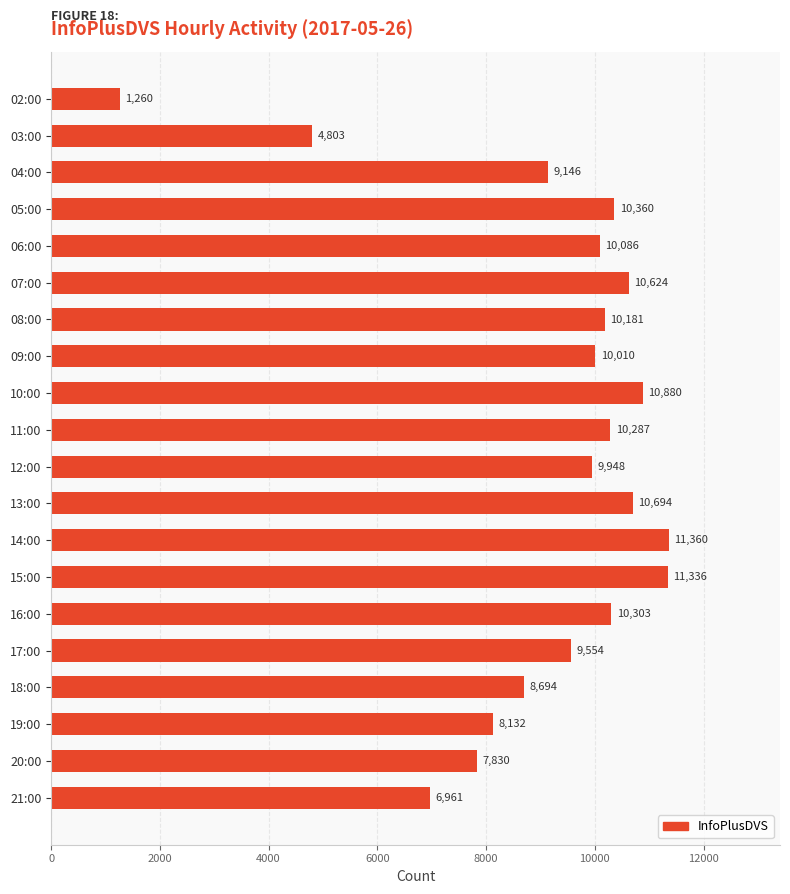

What is the value of the 7th bar from the top?

10181